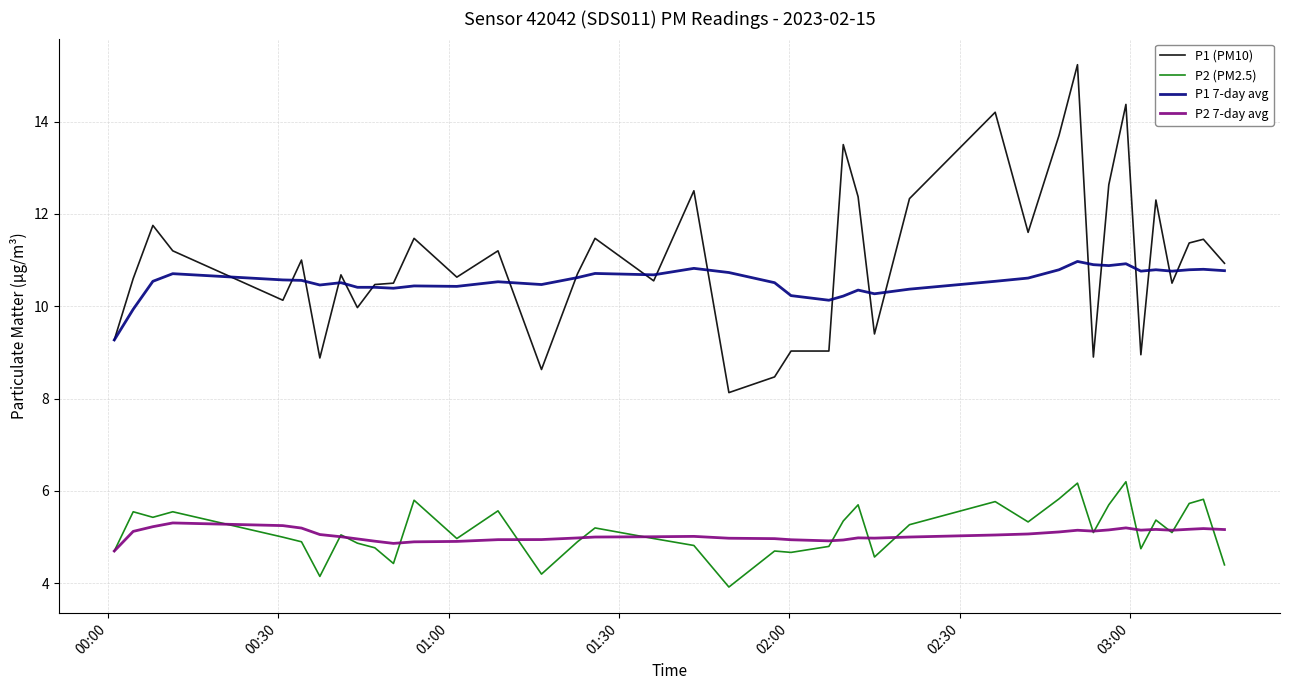

True or false: P1 7-day avg and P2 (PM2.5) intersect in this chart.

False